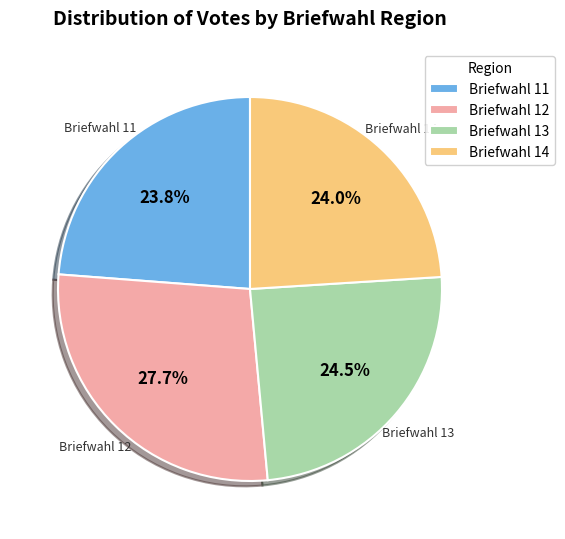

Which slice is the largest?

Briefwahl 12